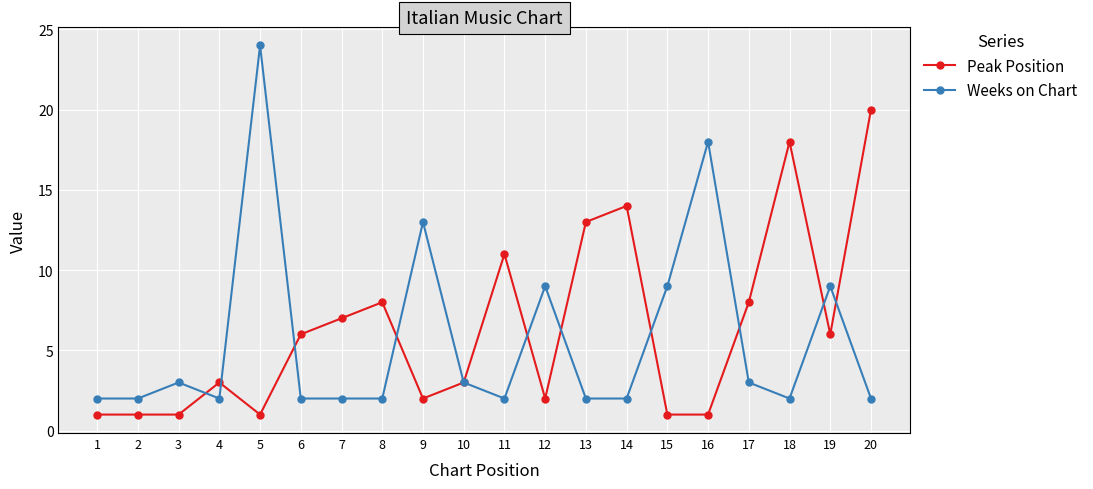

What is the difference between the maximum and second lowest values in the Peak Position series?

19